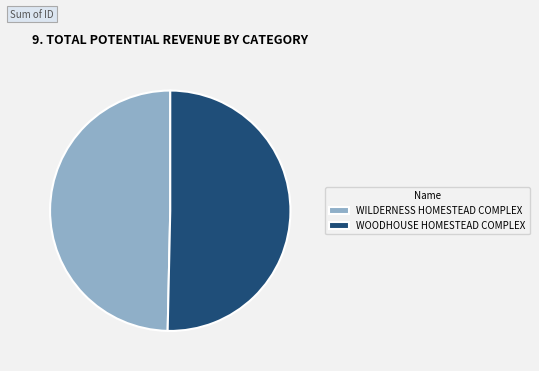

Does WILDERNESS HOMESTEAD COMPLEX account for over 50% of the chart?

No